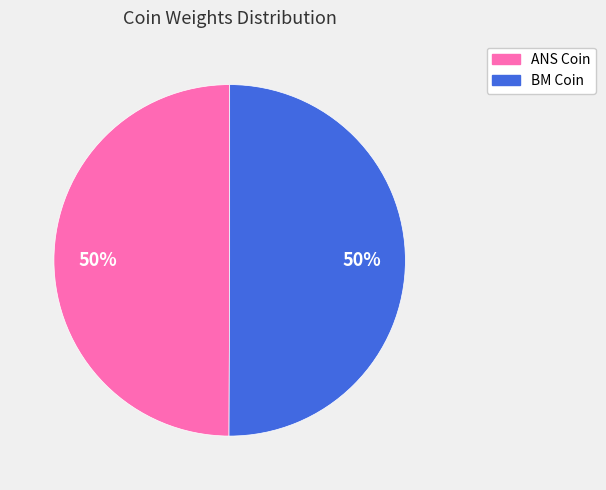

Is it true that BM Coin is 40% of the pie?

False